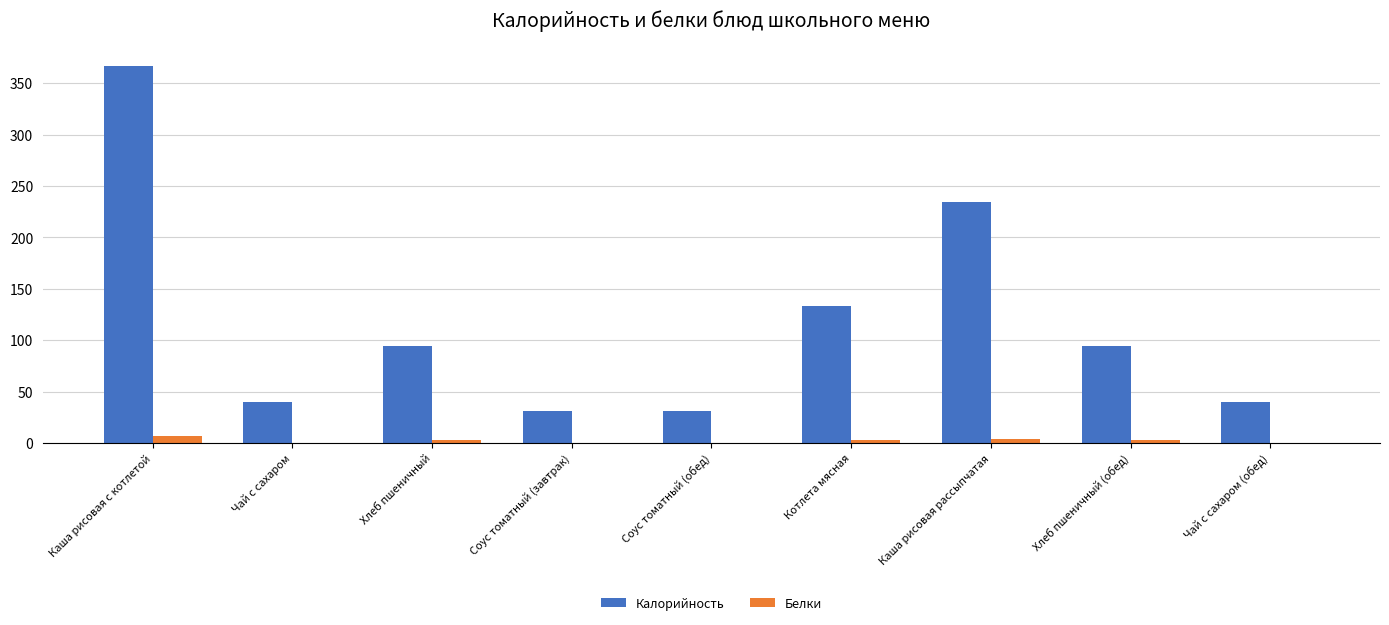

Does the chart contain stacked bars?

No